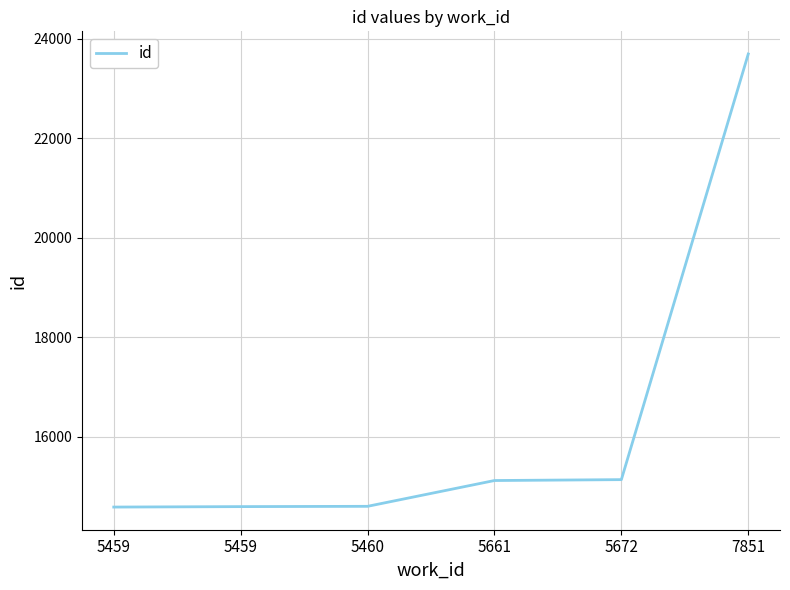

The value at 7851 is 23690. True or false?

True